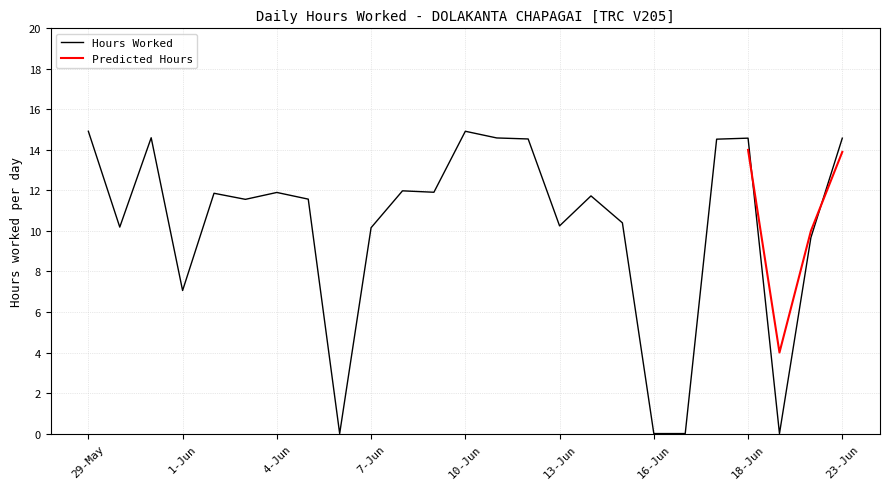

List the labels in order of value, smallest first.

6-Jun, 16-Jun, 17-Jun, 19-Jun, 1-Jun, 22-Jun, 7-Jun, 30-May, 13-Jun, 15-Jun, 3-Jun, 5-Jun, 14-Jun, 2-Jun, 4-Jun, 9-Jun, 8-Jun, 17-Jun(2), 12-Jun, 18-Jun, 23-Jun, 11-Jun, 31-May, 29-May, 10-Jun